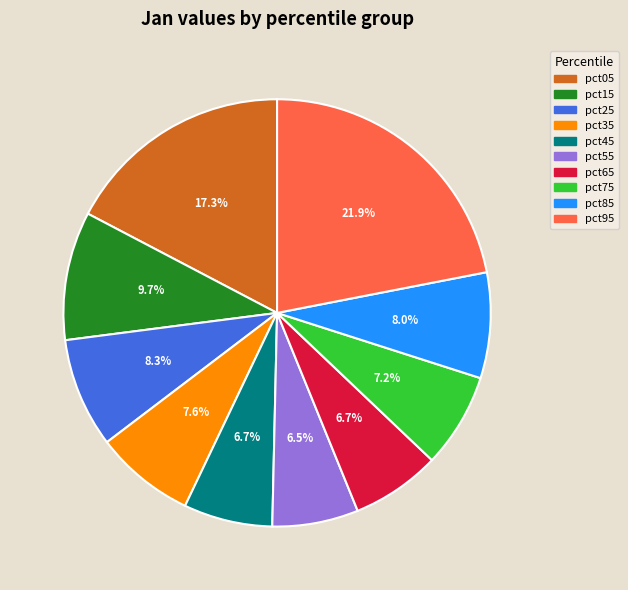

True or false: pct55 accounts for 1% of the total.

False